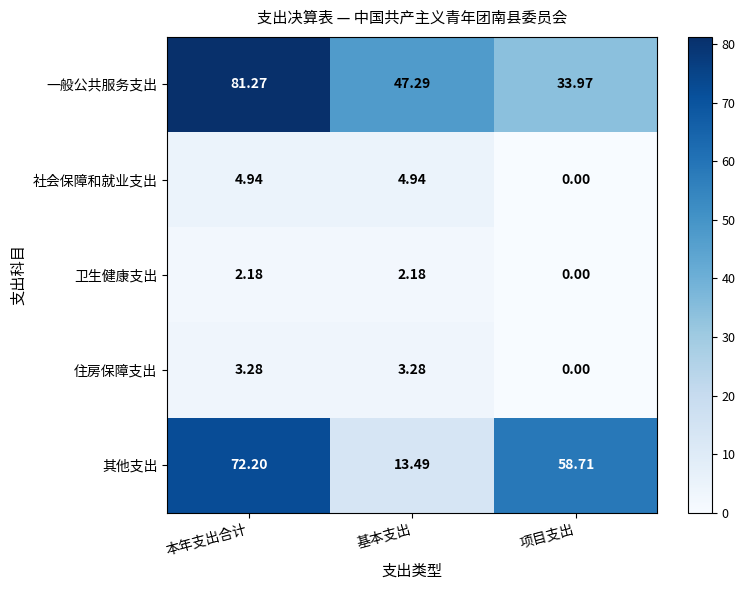

Which category has the lowest value across all series?

项目支出